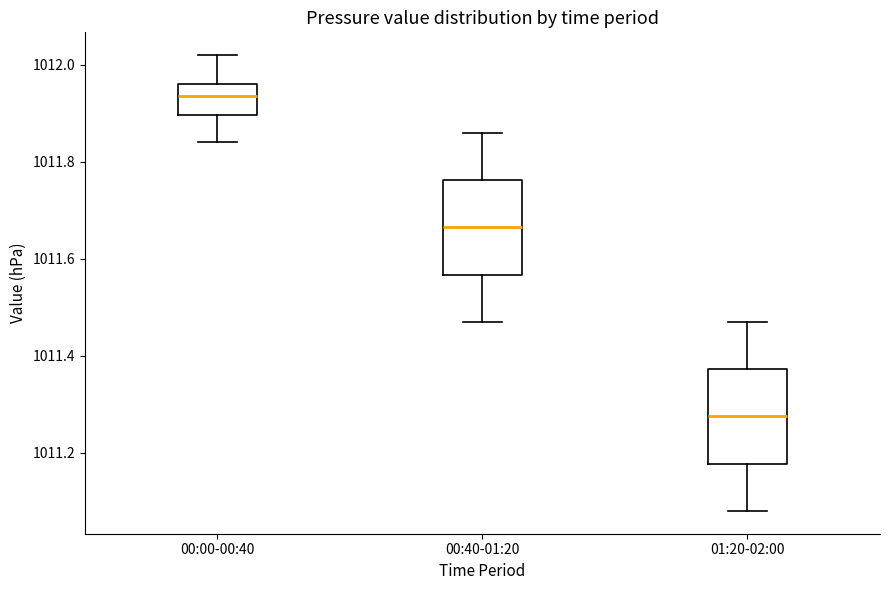

Which box has the highest median line?

00:00-00:40